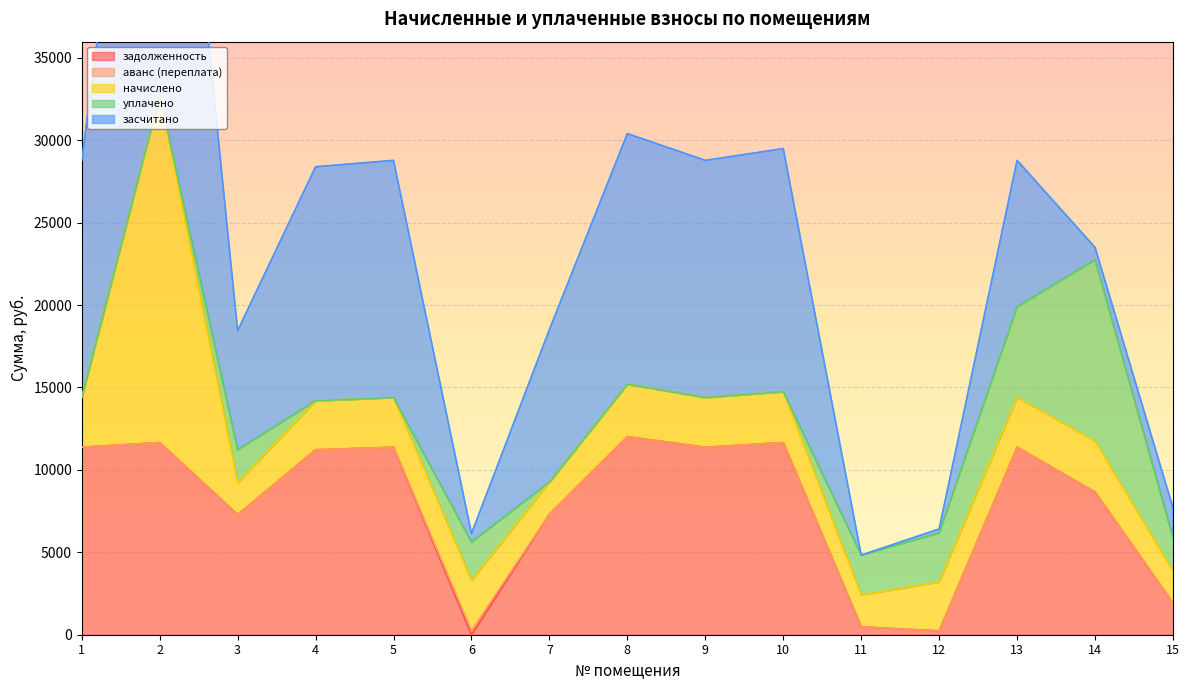

At which label does засчитано first exceed 9258?

1